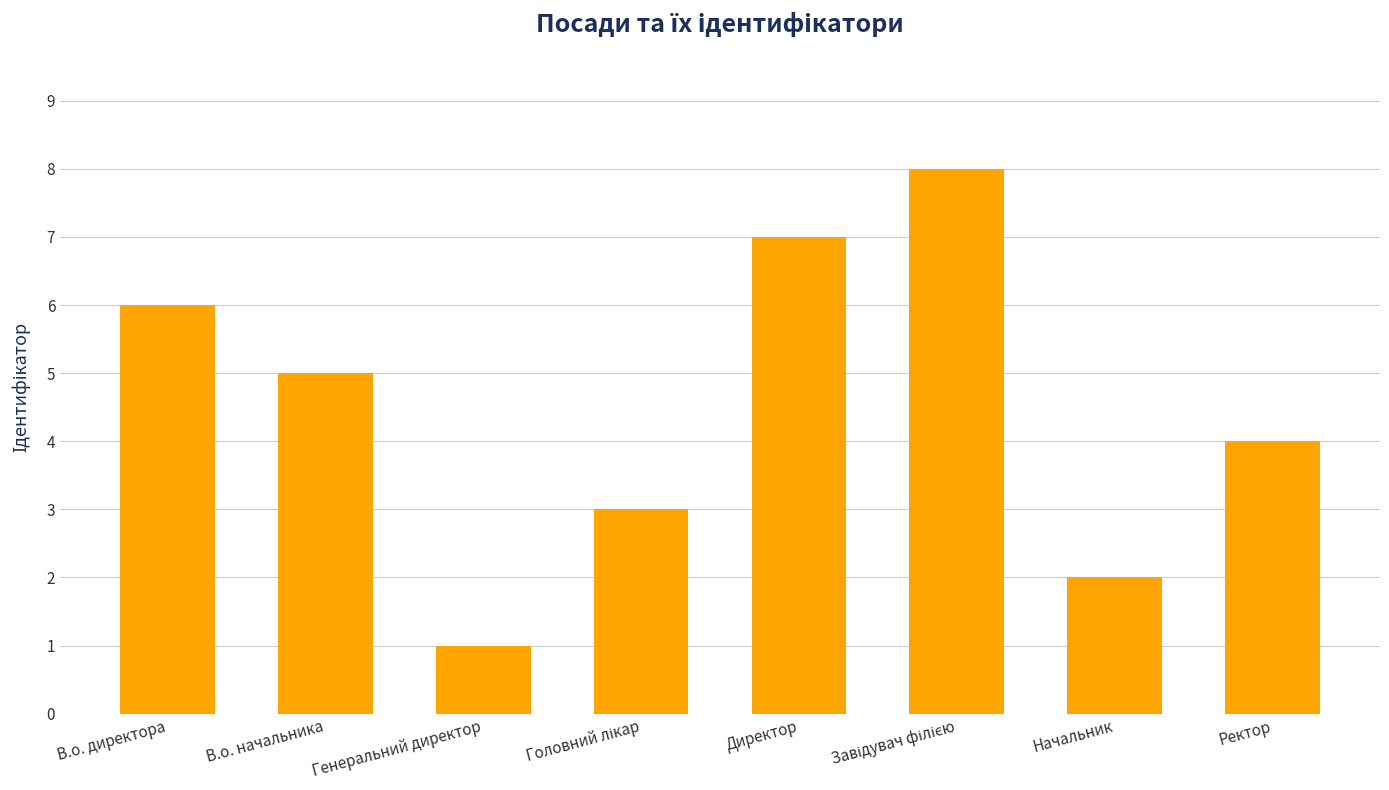

The chart shows a value of 4 at Ректор. True or false?

True